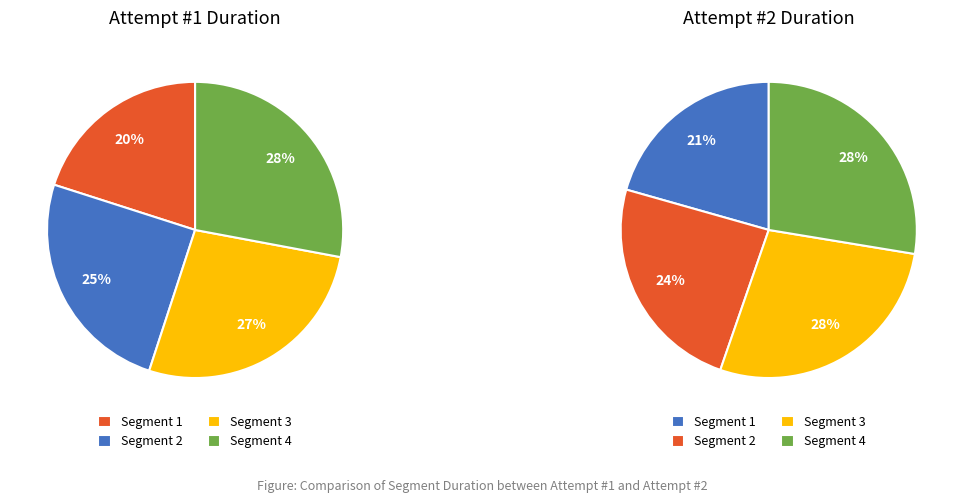

To the nearest percent, what is the combined percentage of Segment 1 and Segment 4?

48%